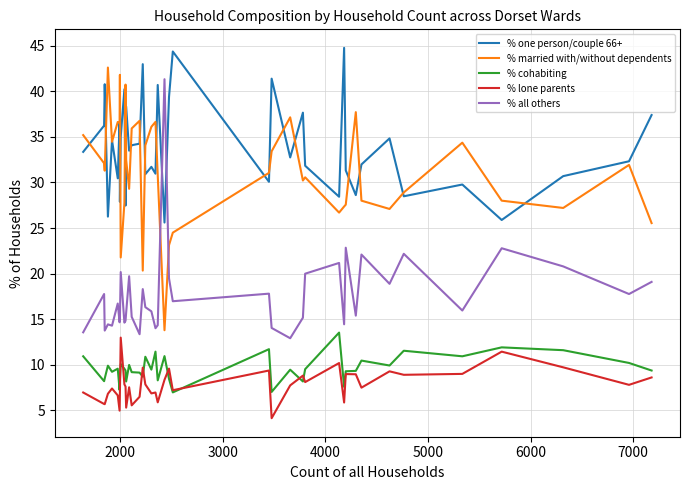

What is the difference between the maximum and minimum values in the % lone parents series?

8.8